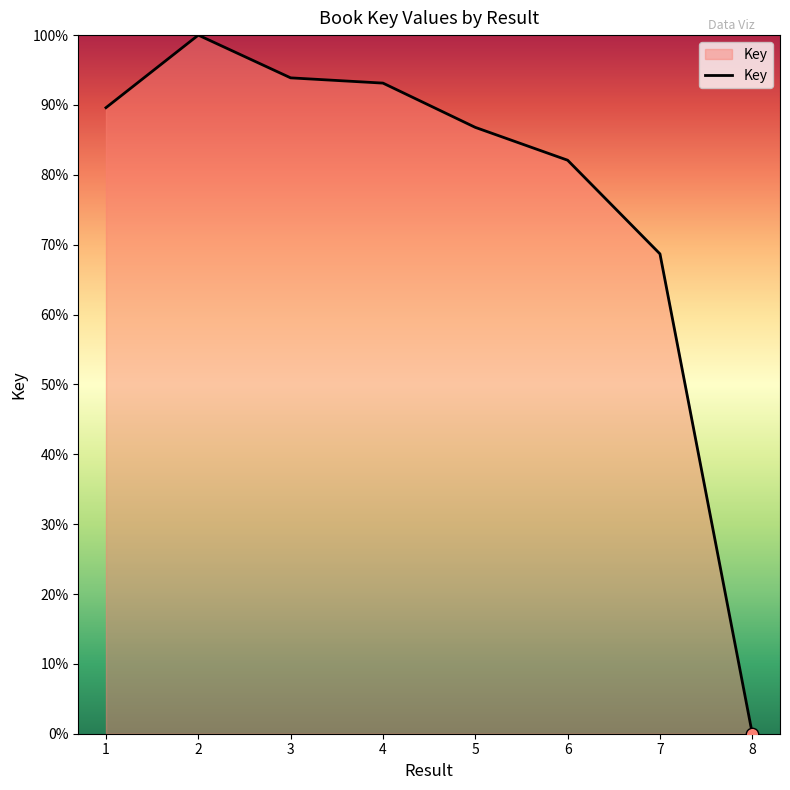

Between 3 and 5, which is larger?

3